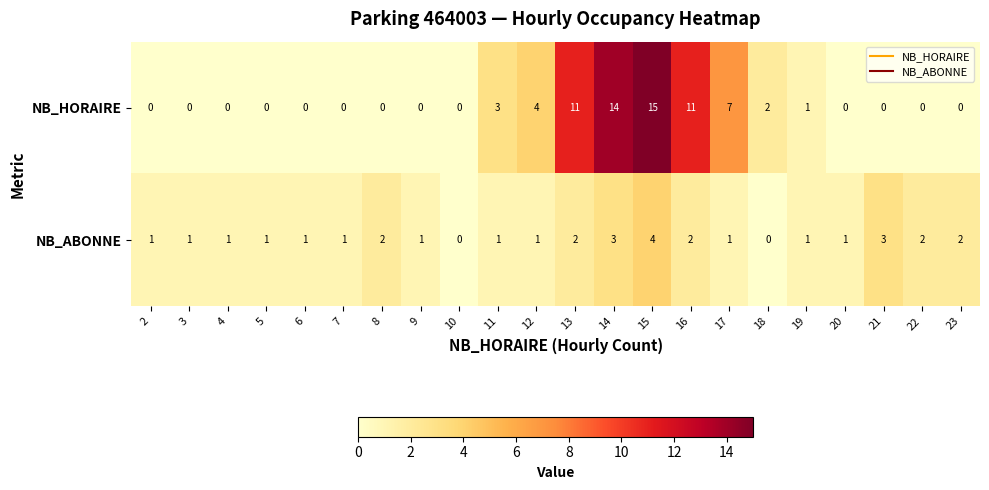

Rank the series by their average value, from highest to lowest.

NB_HORAIRE, NB_ABONNE